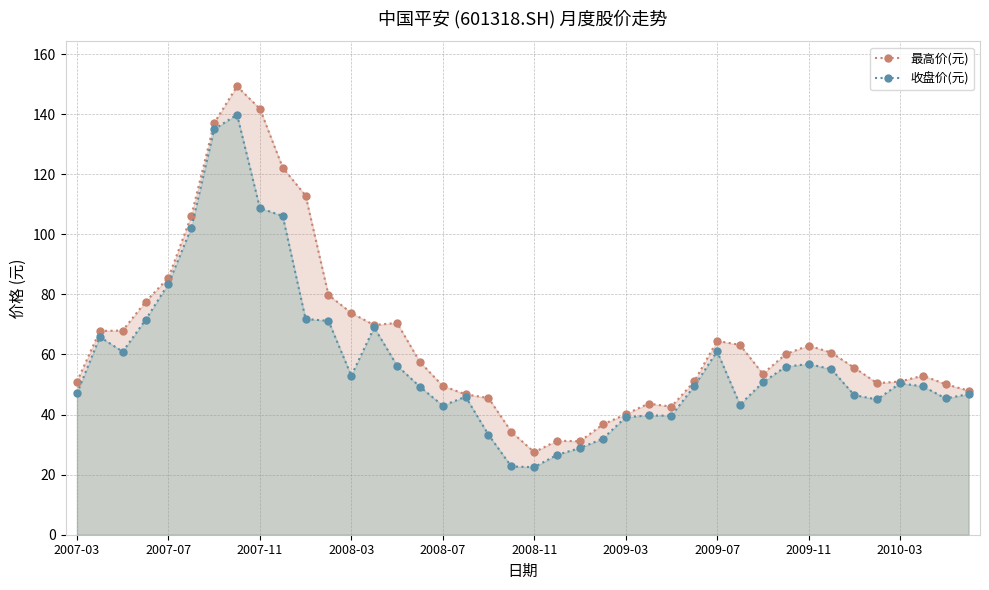

List the series in order of their peak value, lowest first.

收盘价(元), 最高价(元)